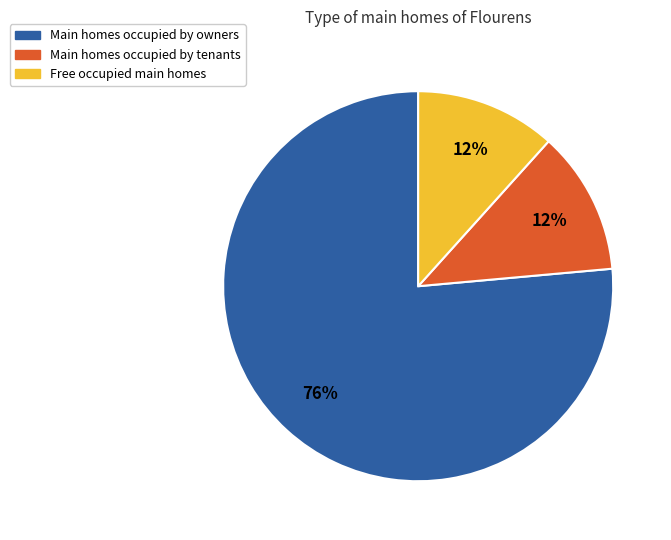

To the nearest percent, what is the average slice percentage?

33%